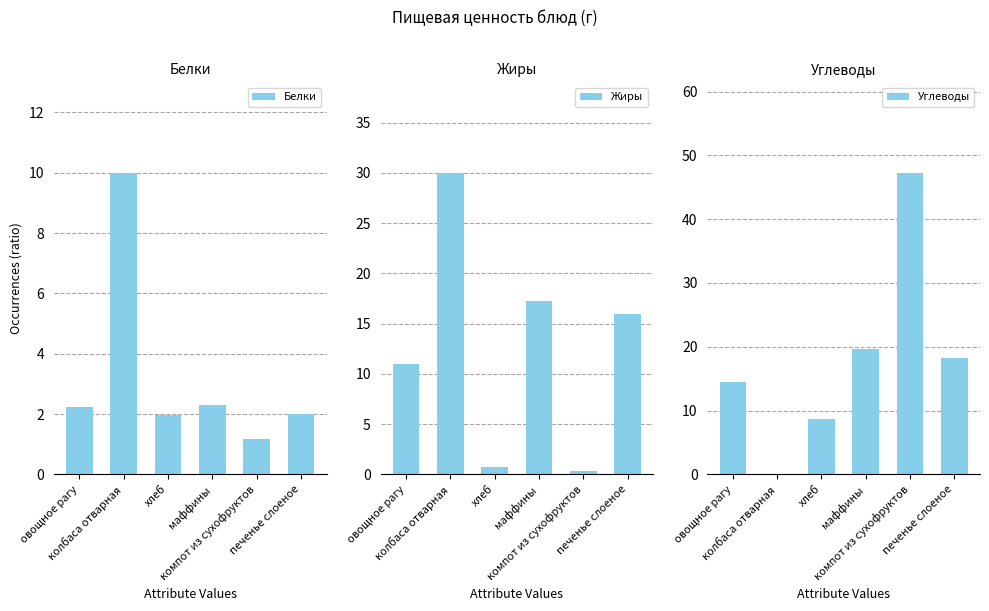

What is the difference between the highest and lowest values at печенье слоеное?

16.3